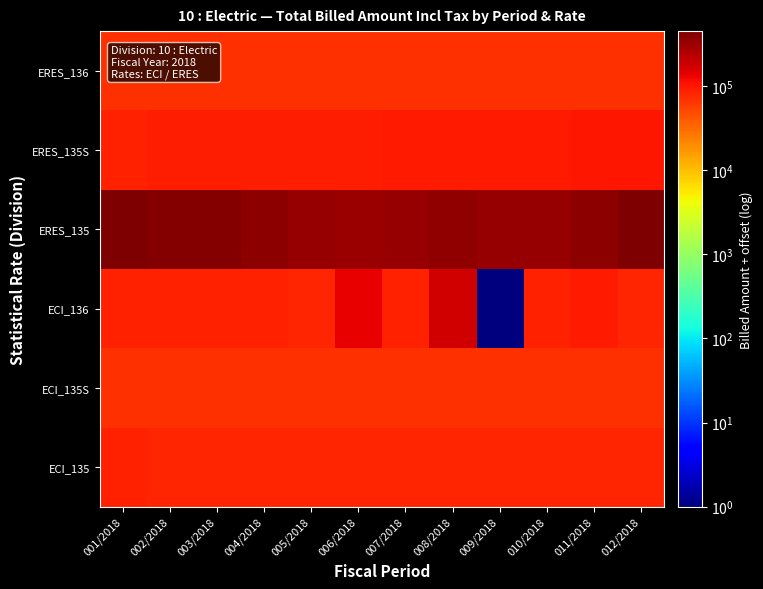

At which category is the sum across all series the highest?

001/2018